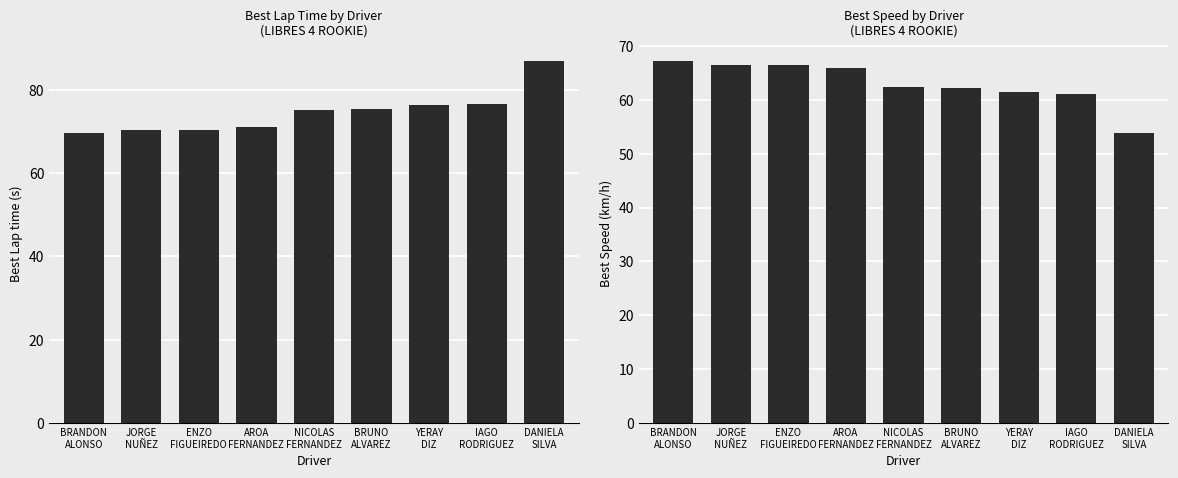

True or false: Best Lap time has a value of 76.5 at IAGO
RODRIGUEZ.

True